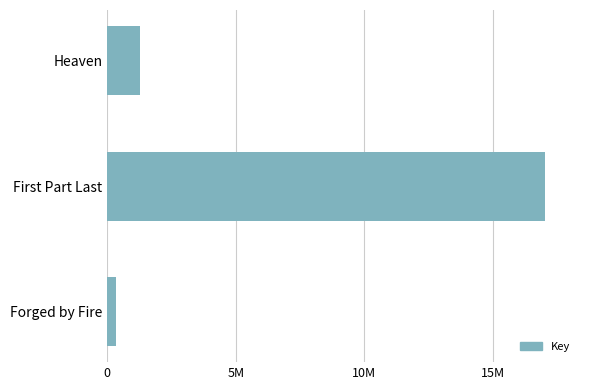

At which label is the value closest to 8684401?

Heaven